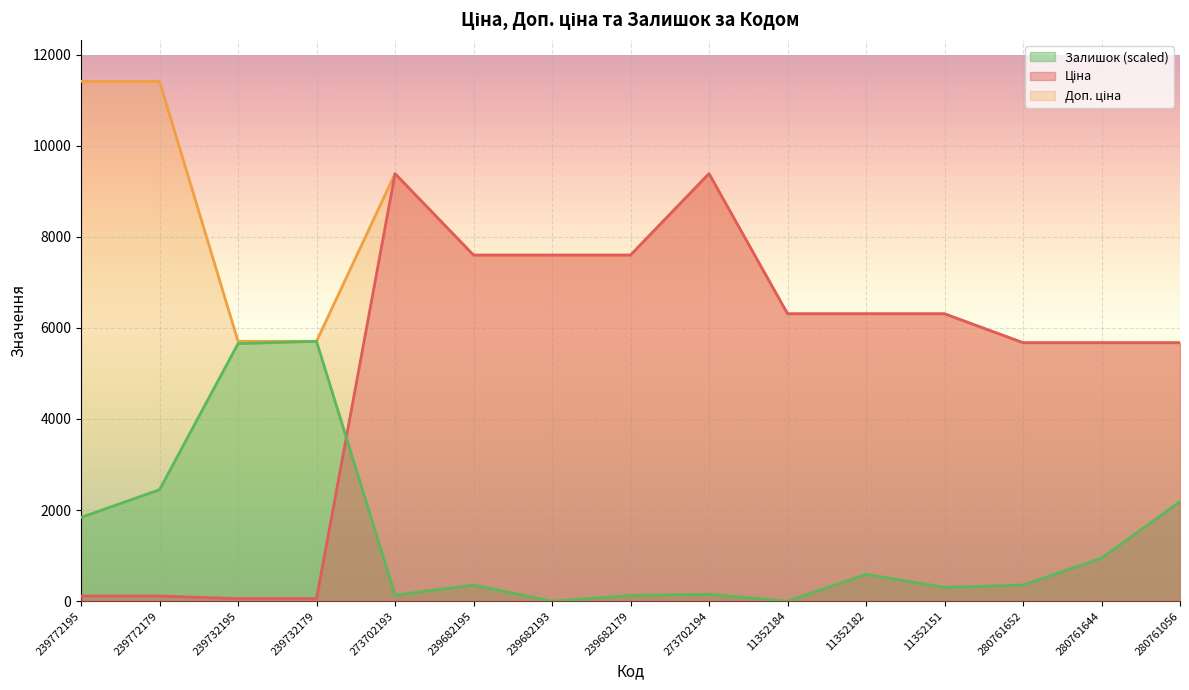

Rank the series at 239682193 from lowest to highest value.

Залишок, Ціна, Доп. ціна